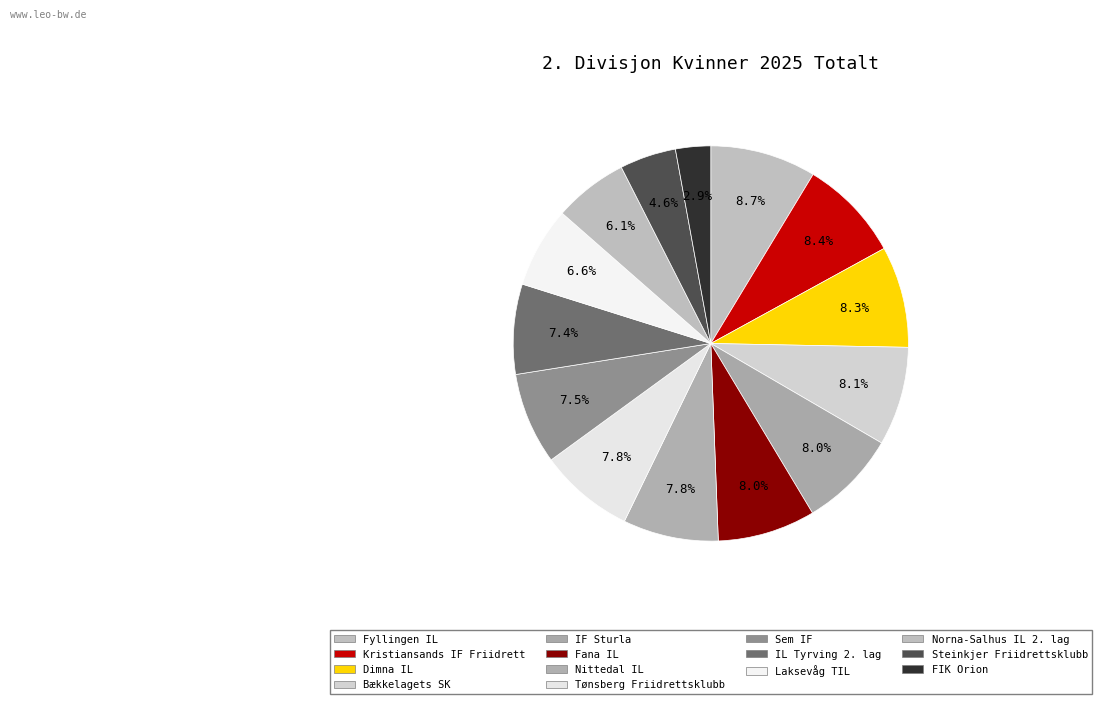

True or false: IL Tyrving 2. lag accounts for 17% of the total.

False